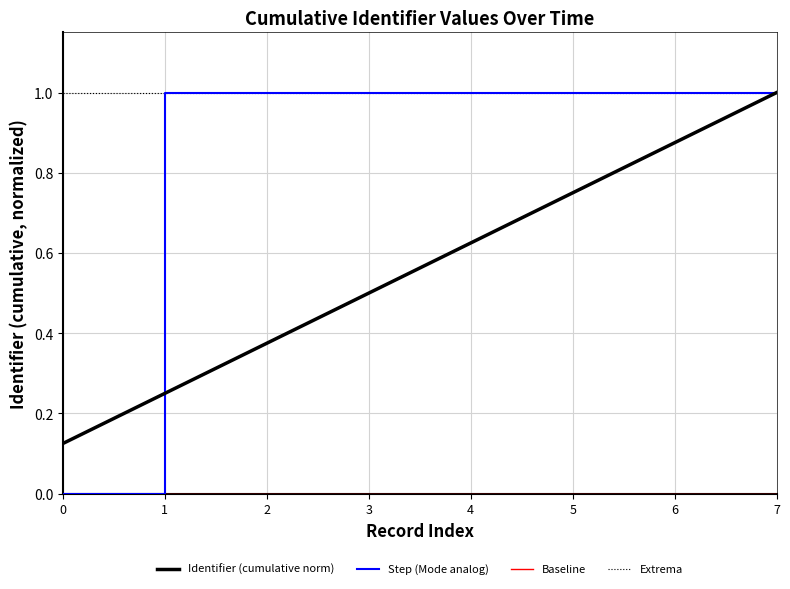

The Step (Mode analog) series shows 0.0 at 0. True or false?

True